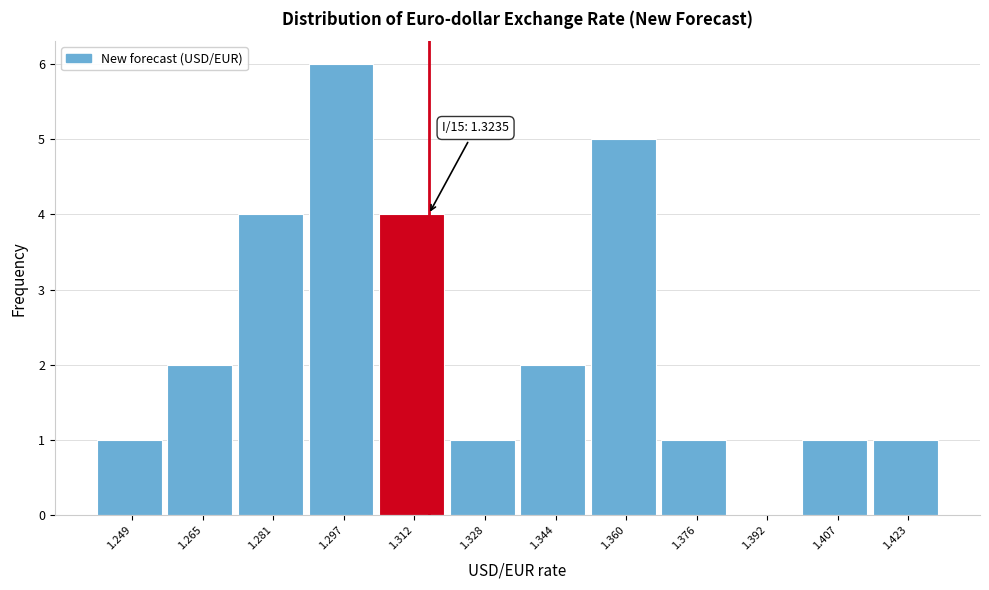

Reading left to right, what are all the values shown in this chart?

1.249=1	1.265=2	1.281=4	1.297=6	1.312=4	1.328=1	1.344=2	1.360=5	1.376=1	1.392=0	1.407=1	1.423=1